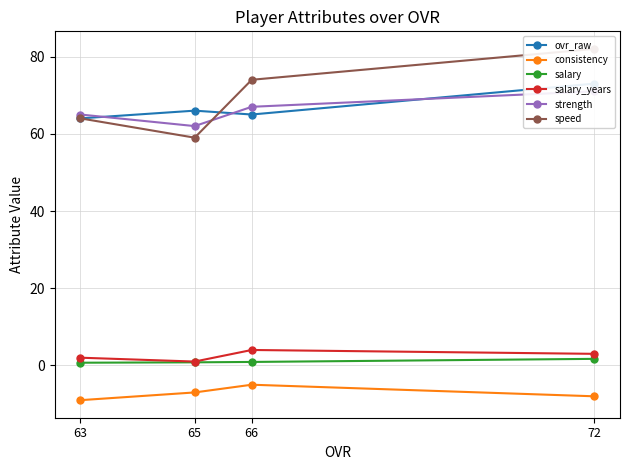

What is the value of the consistency point at the 4th from the left?

-8.0